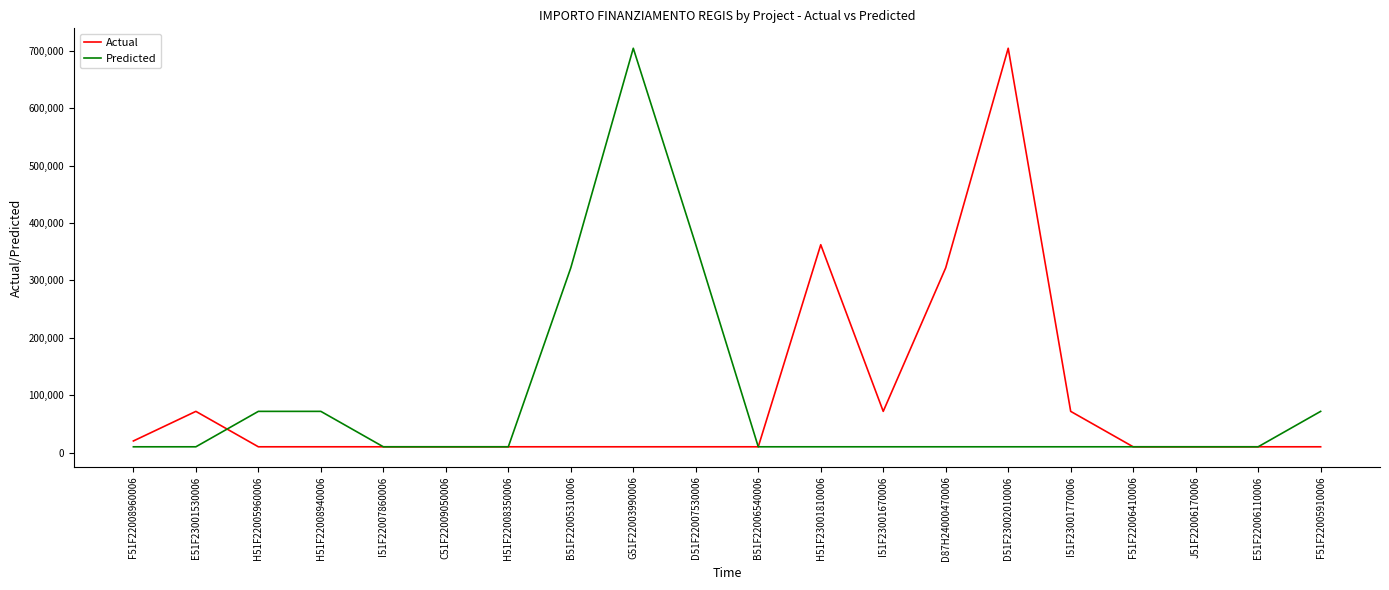

The Predicted series shows 492654.9 at D51F22007530006. True or false?

False